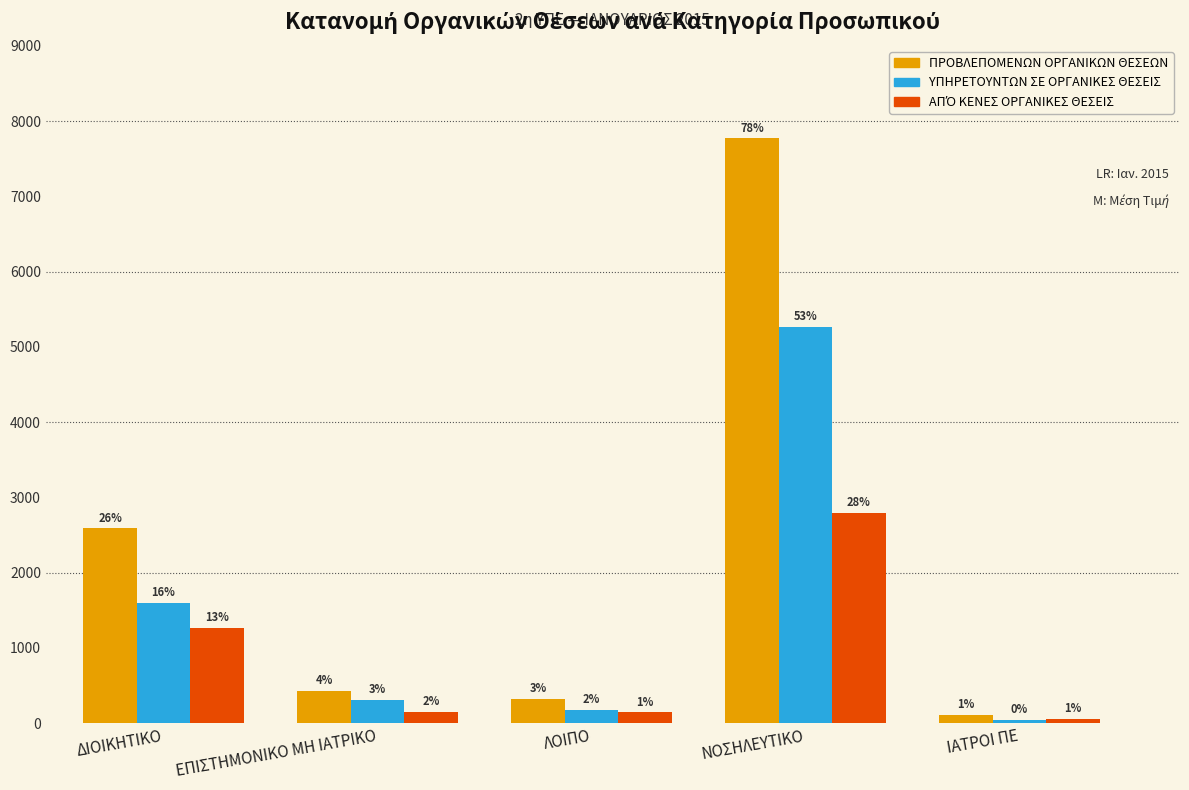

Does the chart contain any negative values?

No